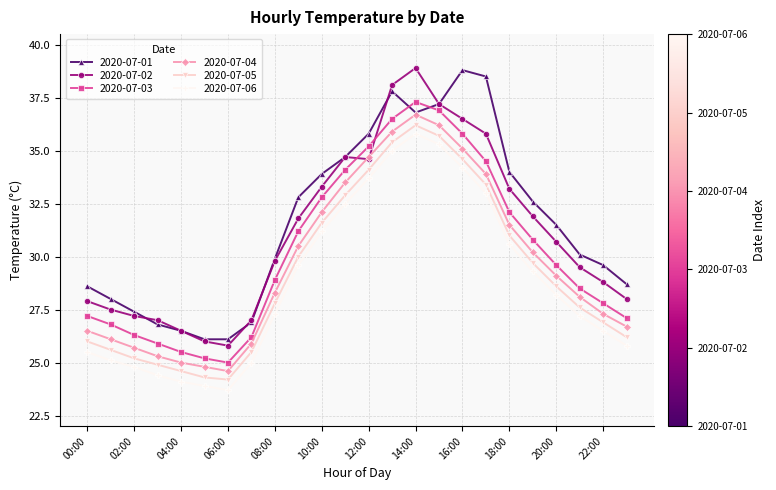

What is the difference between the maximum and minimum values in the 2020-07-05 series?

12.0